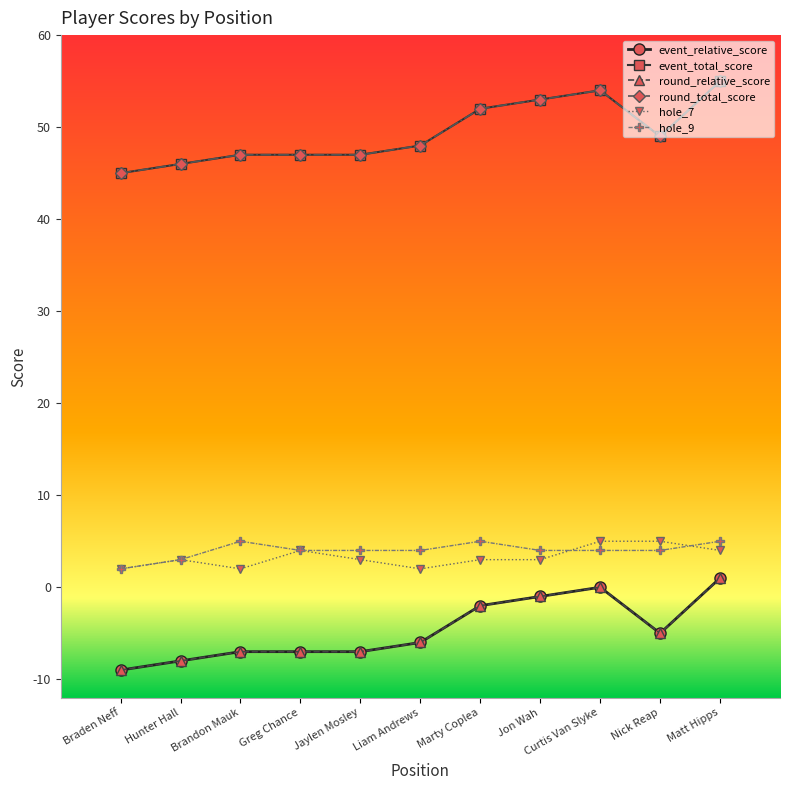

Is this an area chart (filled region under the line)?

No